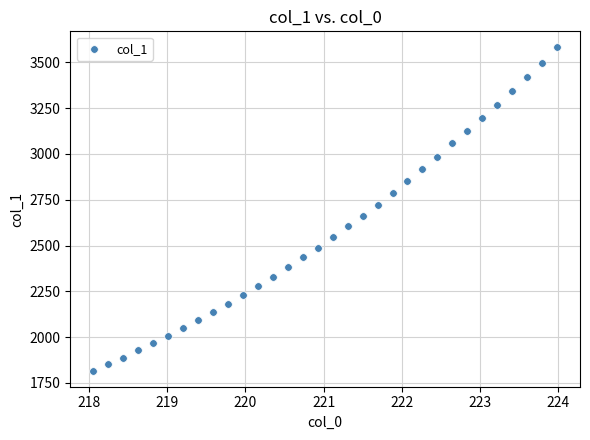

What is the range of Y values (max minus min)?

1764.0